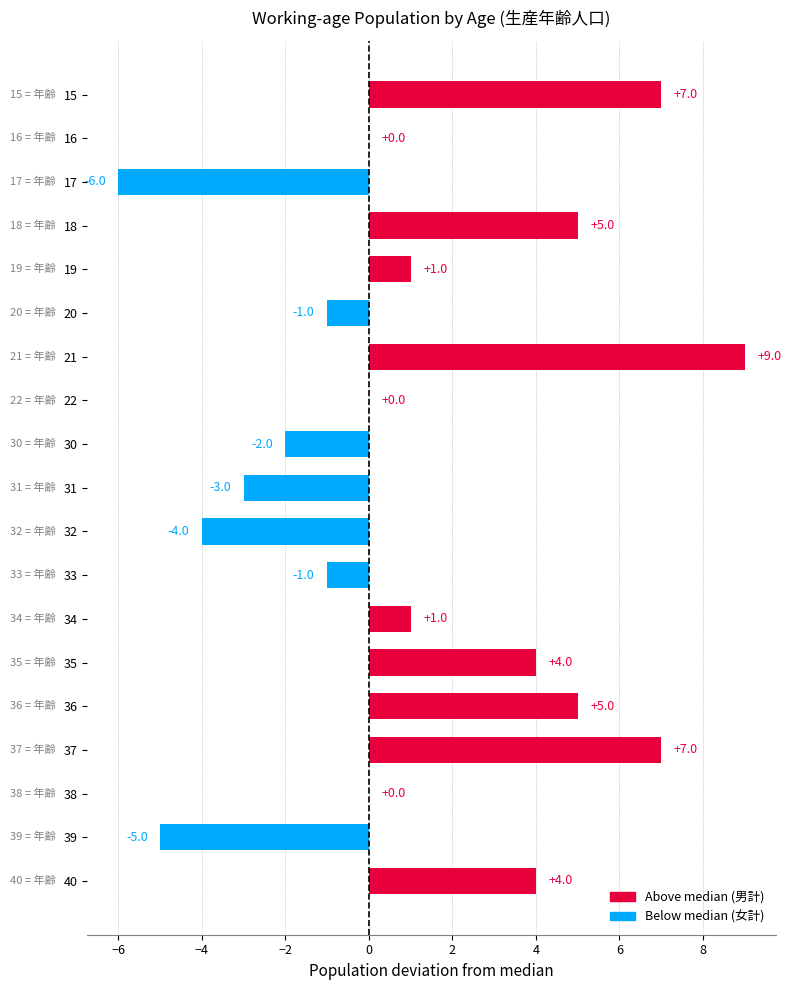

The chart shows a value of 1 at 34. True or false?

True